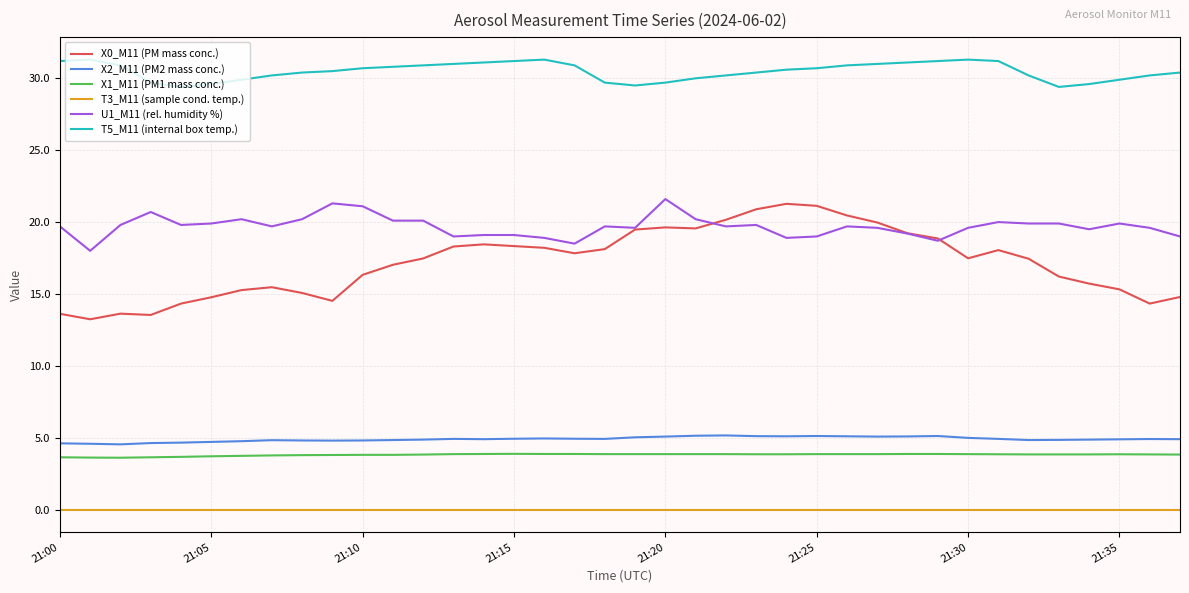

What are all the series names shown in the legend?

X0_M11 (PM mass conc.), X2_M11 (PM2 mass conc.), X1_M11 (PM1 mass conc.), T3_M11 (sample cond. temp.), U1_M11 (rel. humidity %), T5_M11 (internal box temp.)